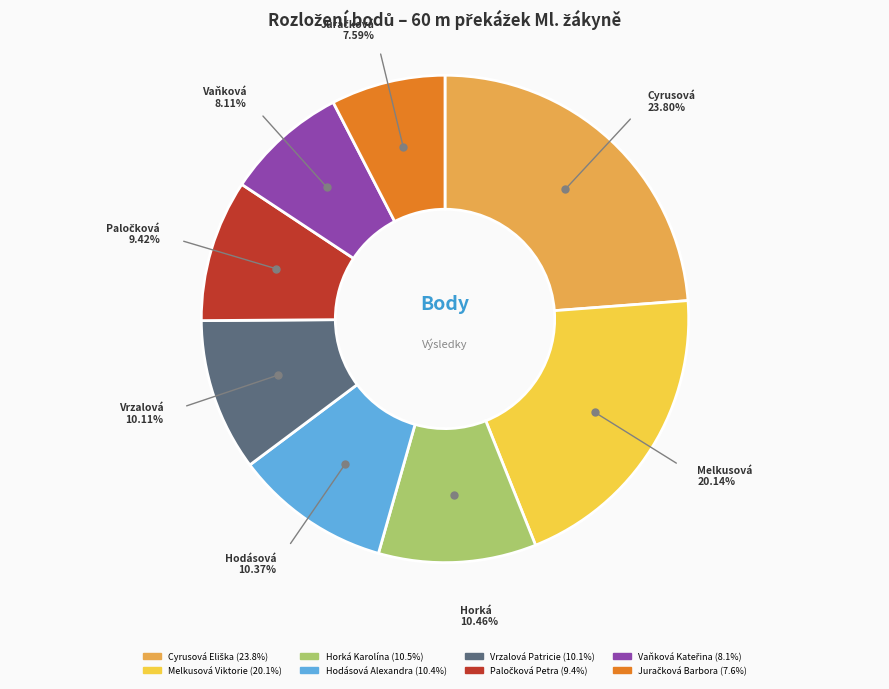

To the nearest percent, what portion does Melkusová Viktorie represent?

20%